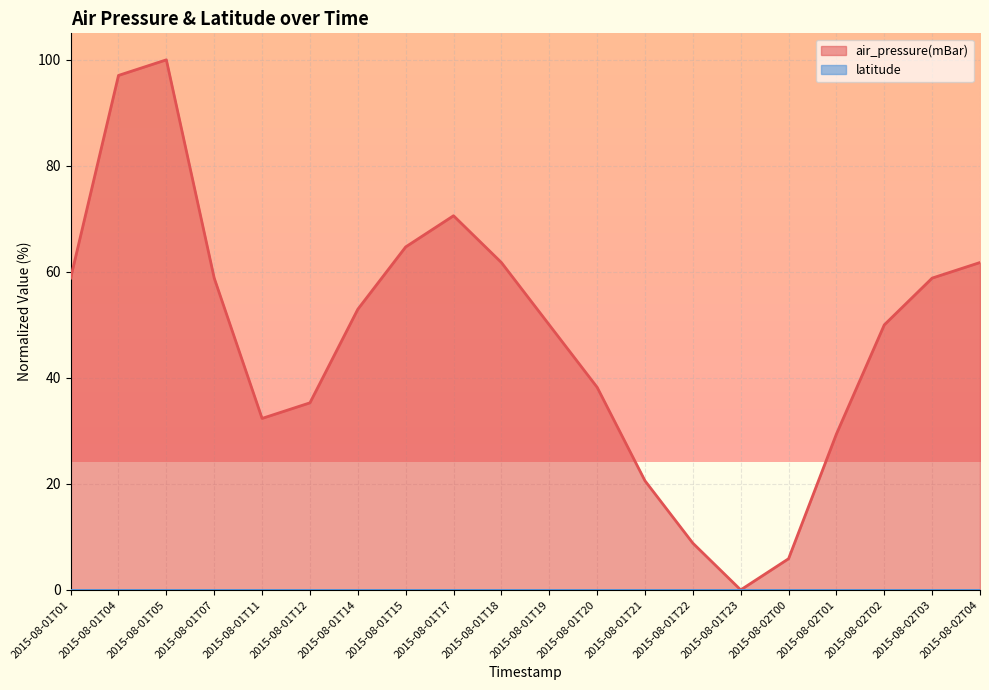

The value at 2015-08-01T14 is 52.9. True or false?

True